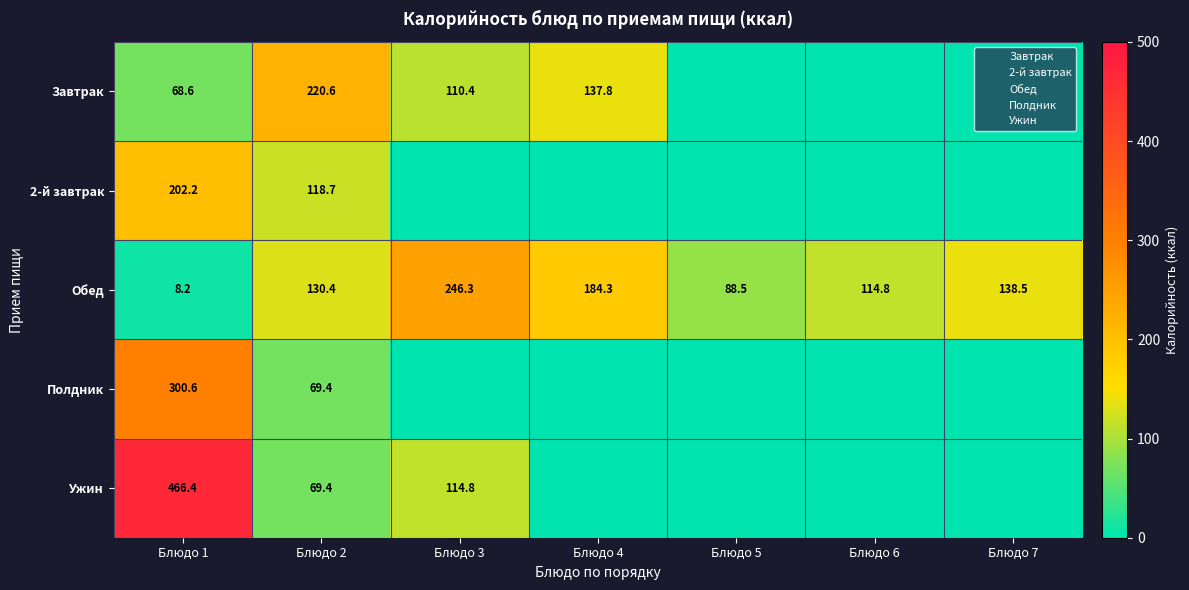

What is the difference between the Обед values at Блюдо 6 and Блюдо 2?

15.6